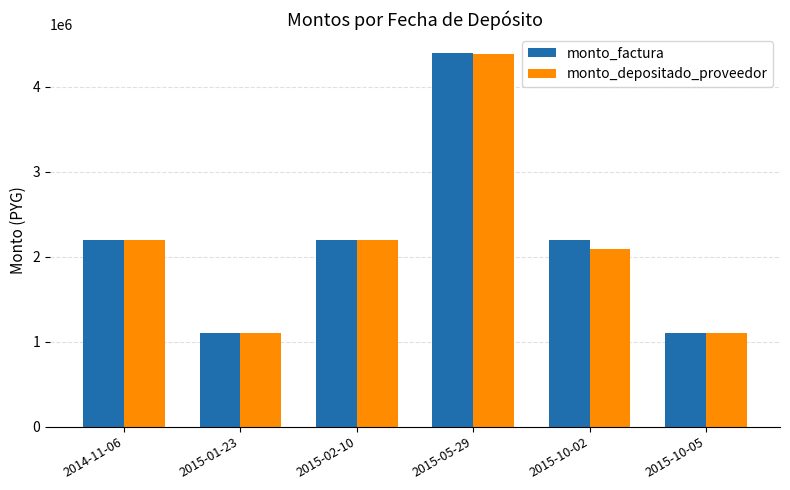

What is the label of the 3rd bar from the right?

2015-05-29